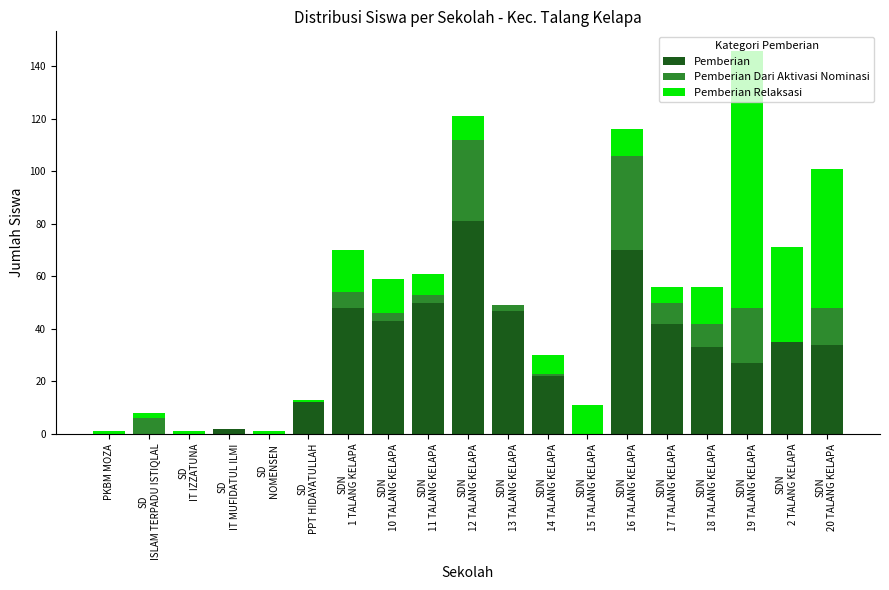

At which category is the sum across all series the highest?

SDN
19 TALANG KELAPA